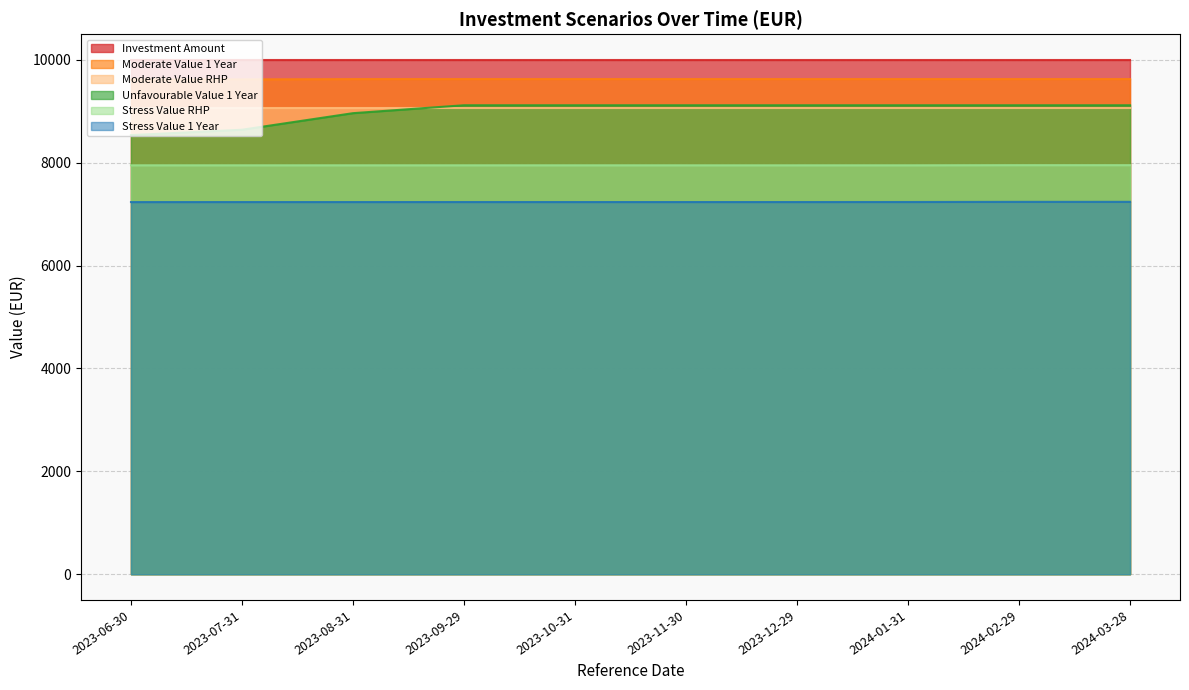

Which label corresponds to the smallest value in the chart?

2023-06-30